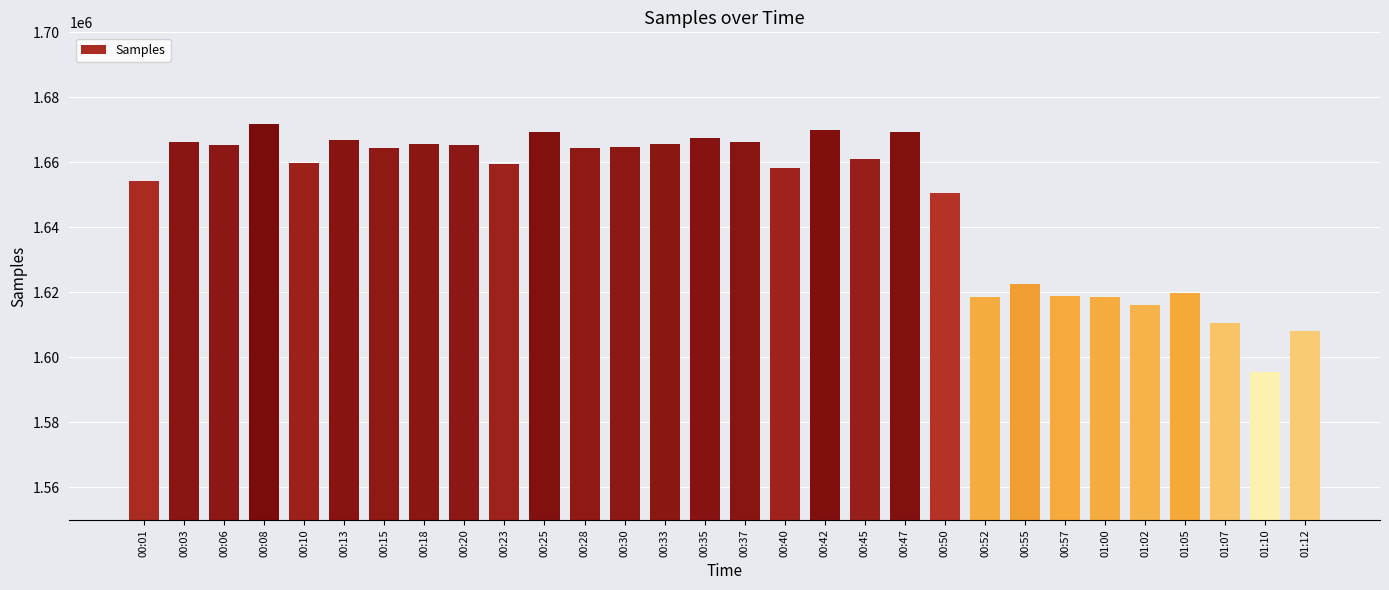

Read the value at 00:28.

1664313